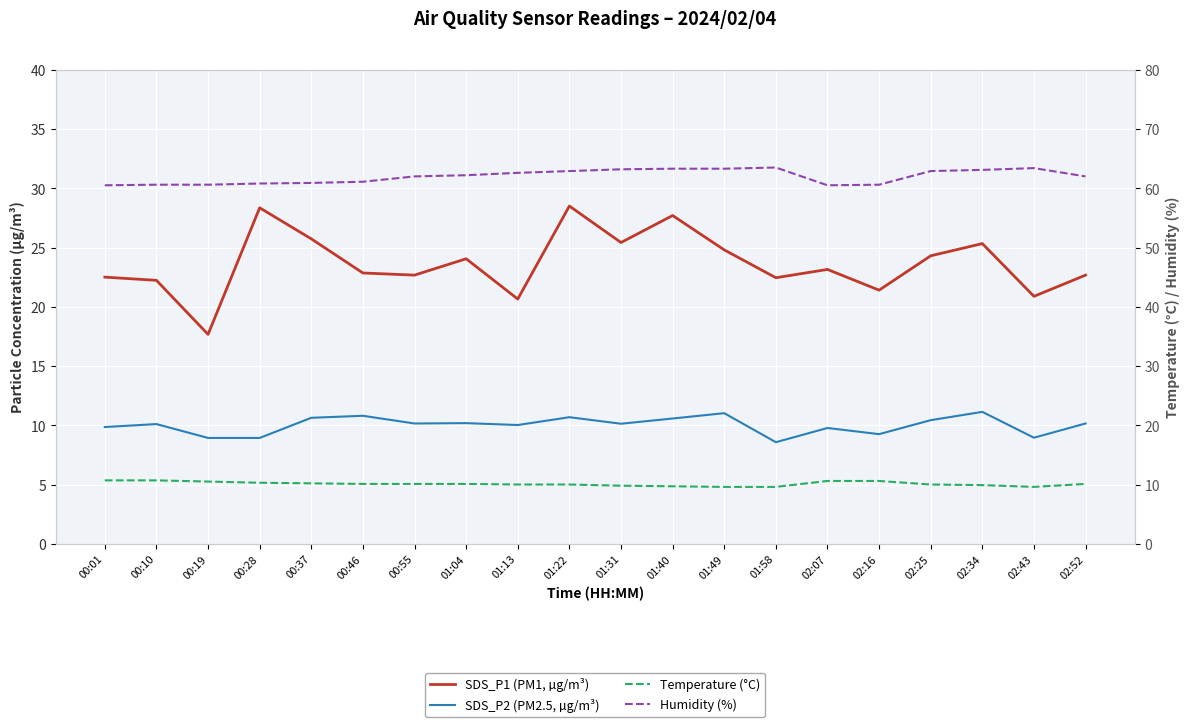

Which category has the lowest value in the SDS_P1 (PM1, µg/m³) series?

00:19